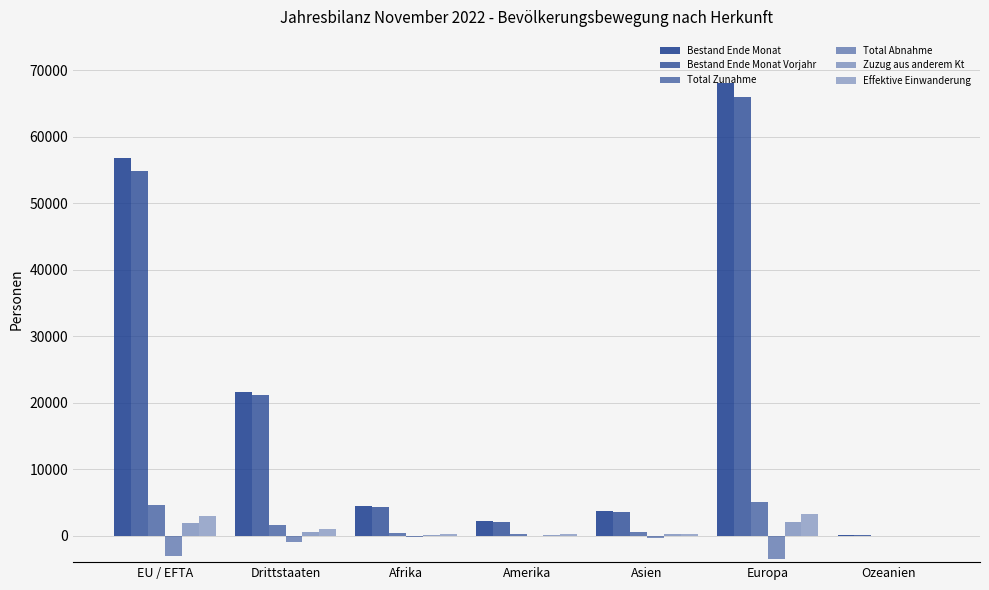

Reading right to left, what are all the values shown in this chart?

Bestand Ende Monat: 36	68086	3721	2169	4443	21656	56847
Bestand Ende Monat Vorjahr: 38	65967	3525	2069	4292	21079	54852
Total Zunahme: 4	5011	487	229	328	1540	4521
Total Abnahme: -6	-3453	-347	-141	-183	-1045	-3085
Zuzug aus anderem Kt: 1	1971	180	86	85	502	1821
Effektive Einwanderung: 3	3242	281	189	186	943	2958